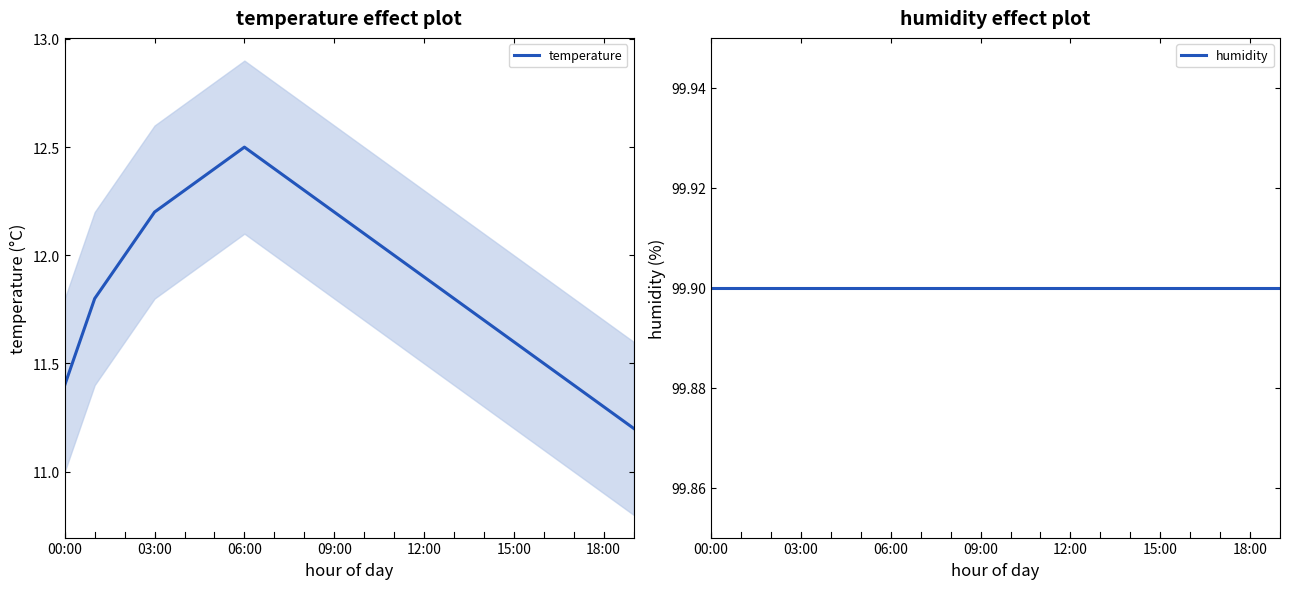

What is the maximum value for temperature?

12.5